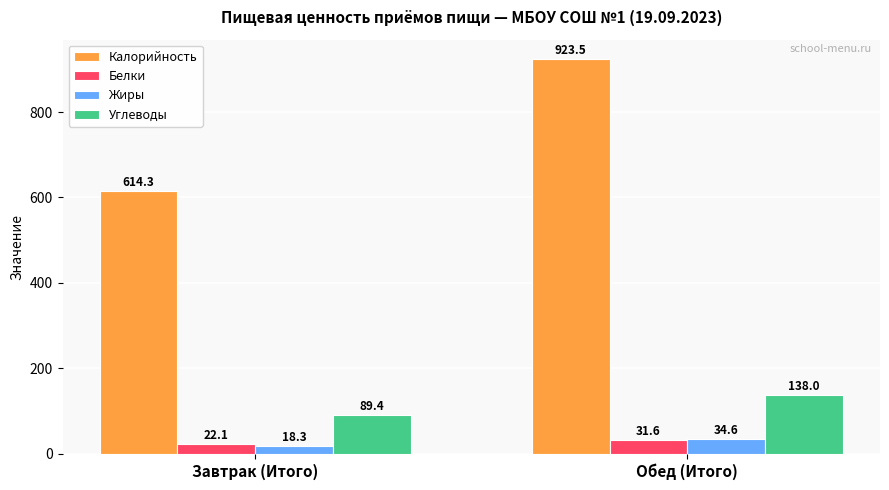

What position from the right is Обед (Итого)?

1